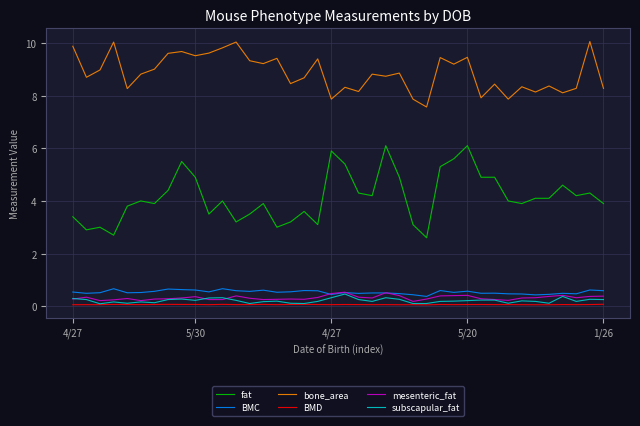

Which series has the largest total across all categories?

bone_area